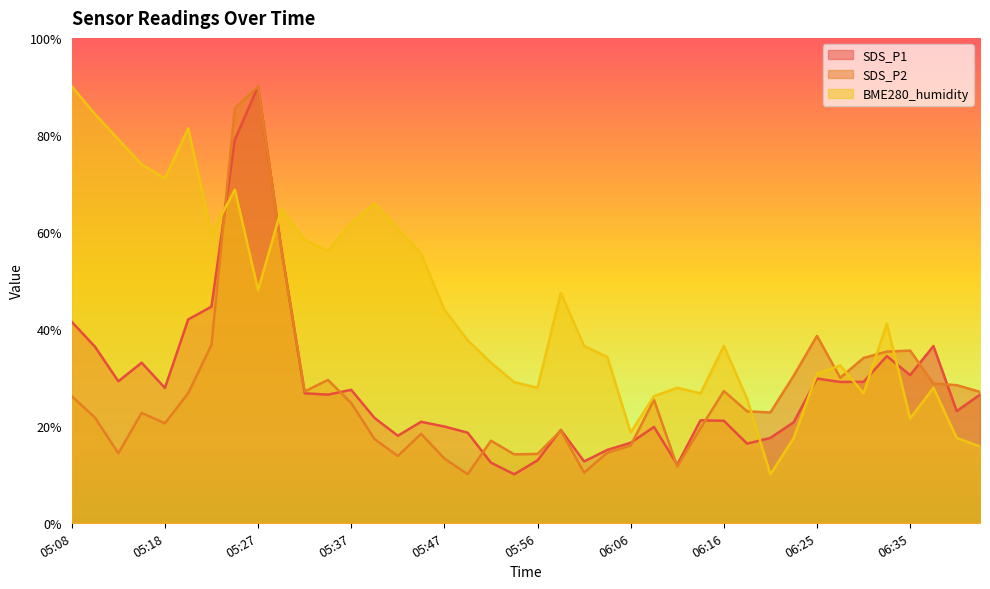

Where do SDS_P2 and BME280_humidity first cross each other?

05:22 and 05:25